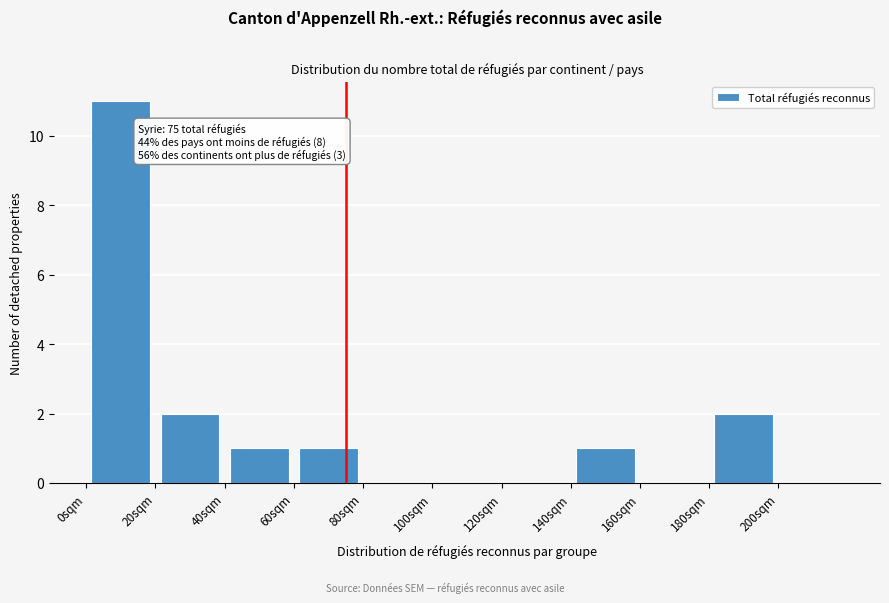

Over which range of the x-axis is the bar tallest?

0 to 20